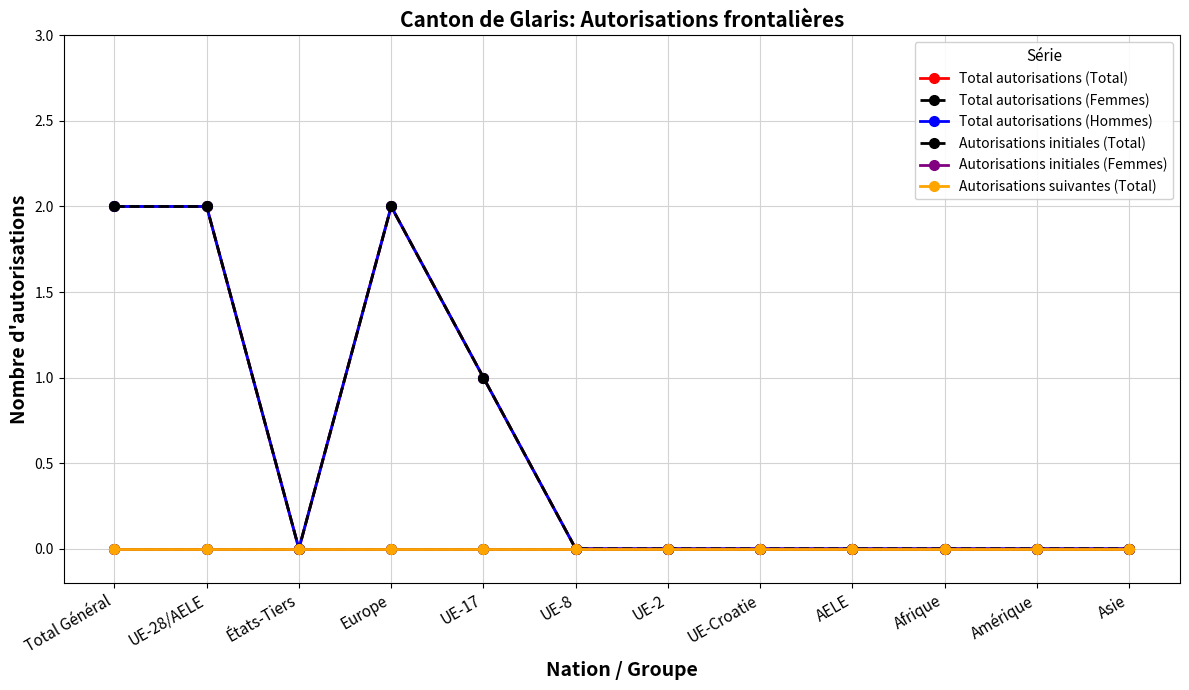

Does the chart have visible grid lines?

Yes